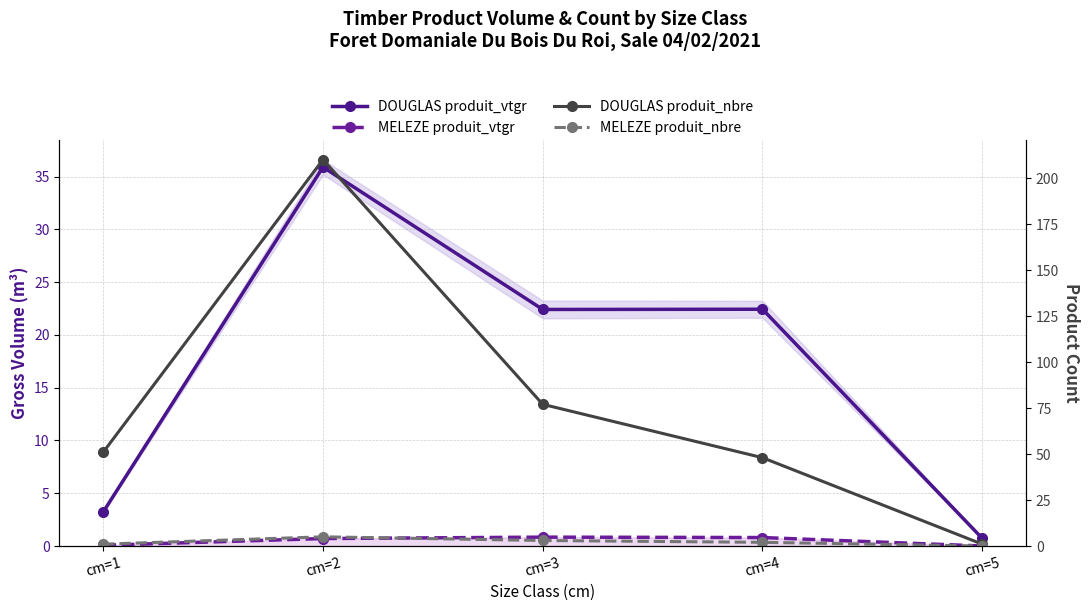

What is the difference between the MELEZE produit_nbre values at cm=1 and cm=3?

2.0